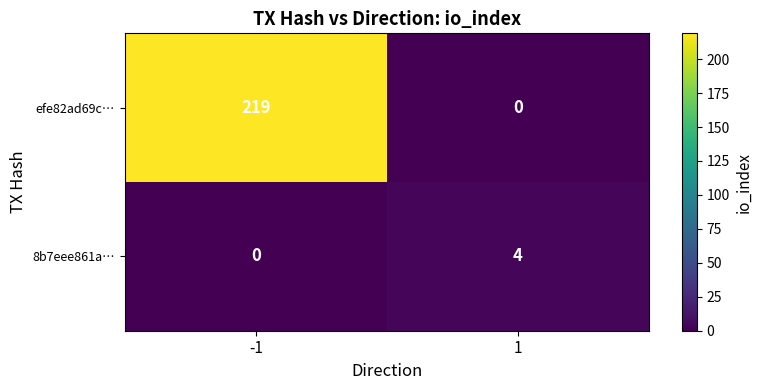

Which series has the largest total across all categories?

efe82ad69c…